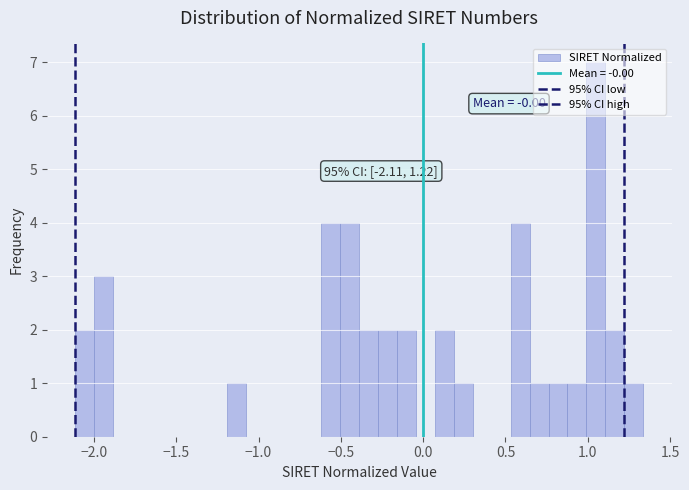

Read against the x-axis, roughly where is the centre of the tallest bar?

1.05